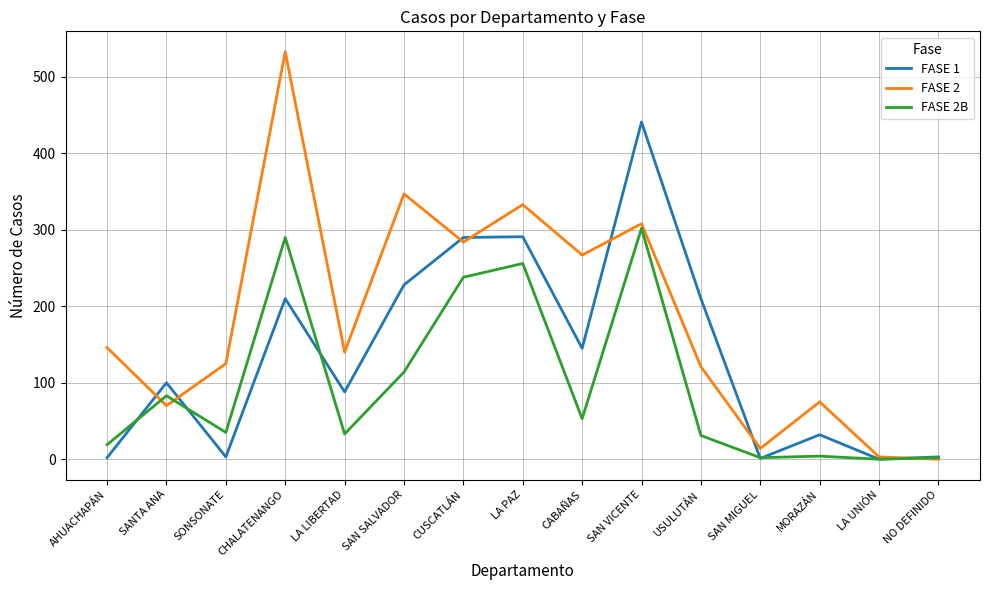

Which category has the highest value in the FASE 1 series?

SAN VICENTE